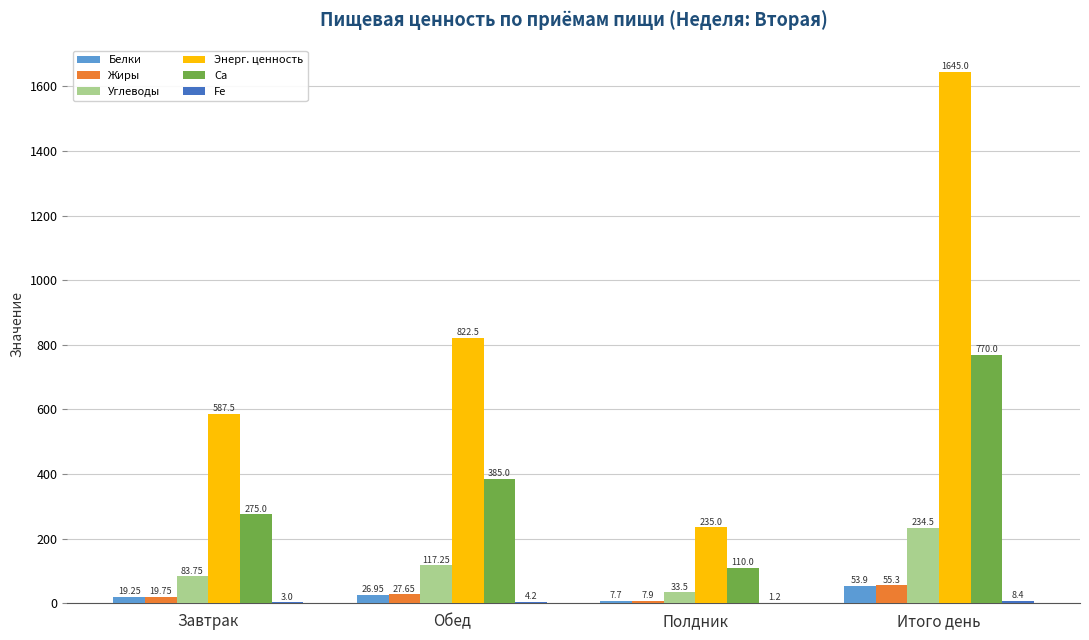

Which series changed the most between Полдник and Итого день?

Энерг. ценность